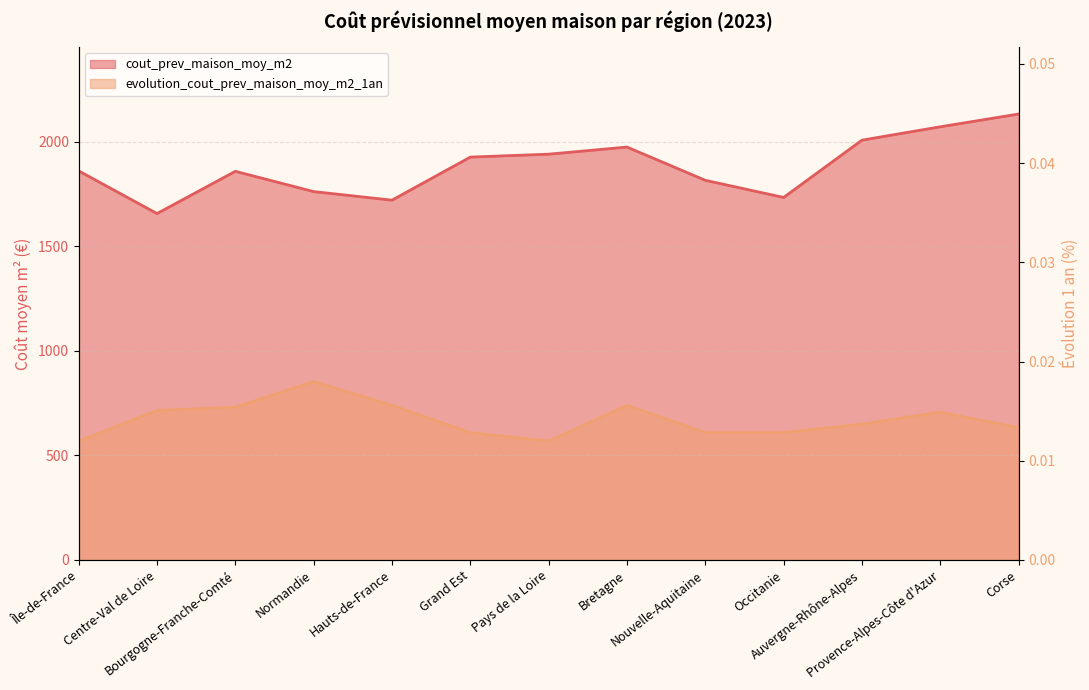

What is the difference between the highest and lowest values at Centre-Val de Loire?

941.9